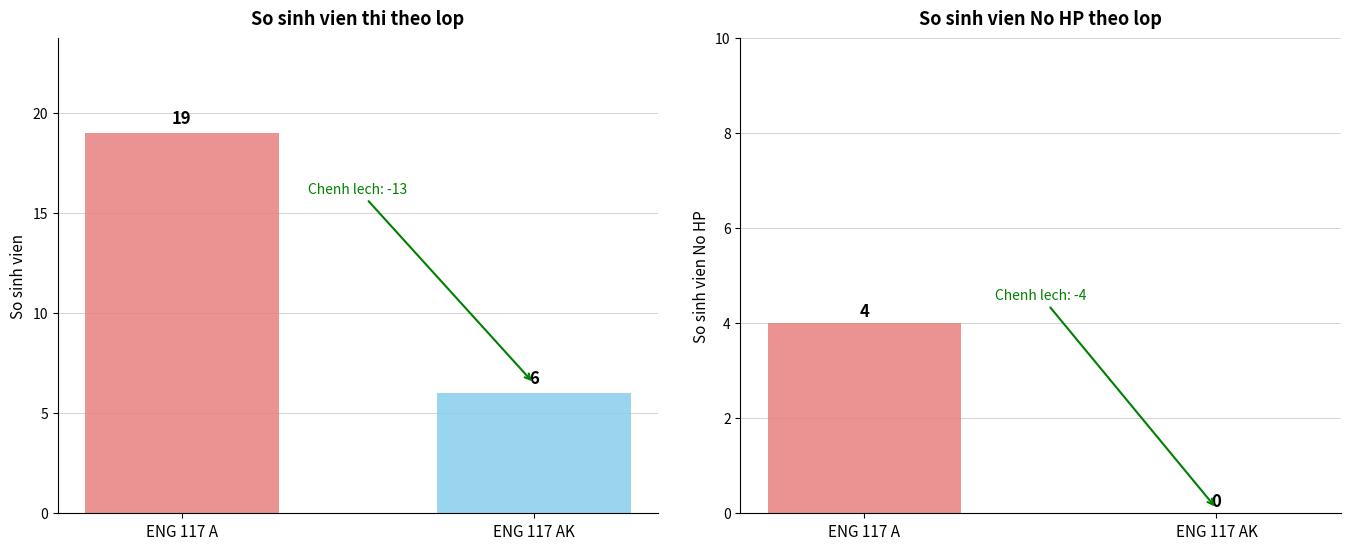

Where is No HP Students nearest to the value 2?

ENG 117 A